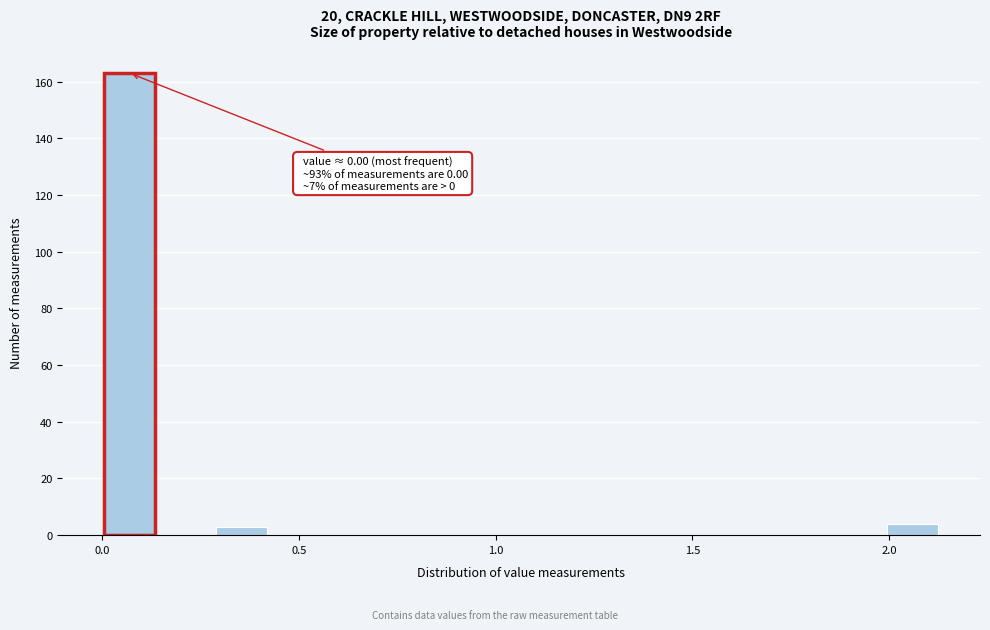

Around what value on the x-axis is the tallest bar? Give the approximate position of its centre, as read against the axis.

0.05